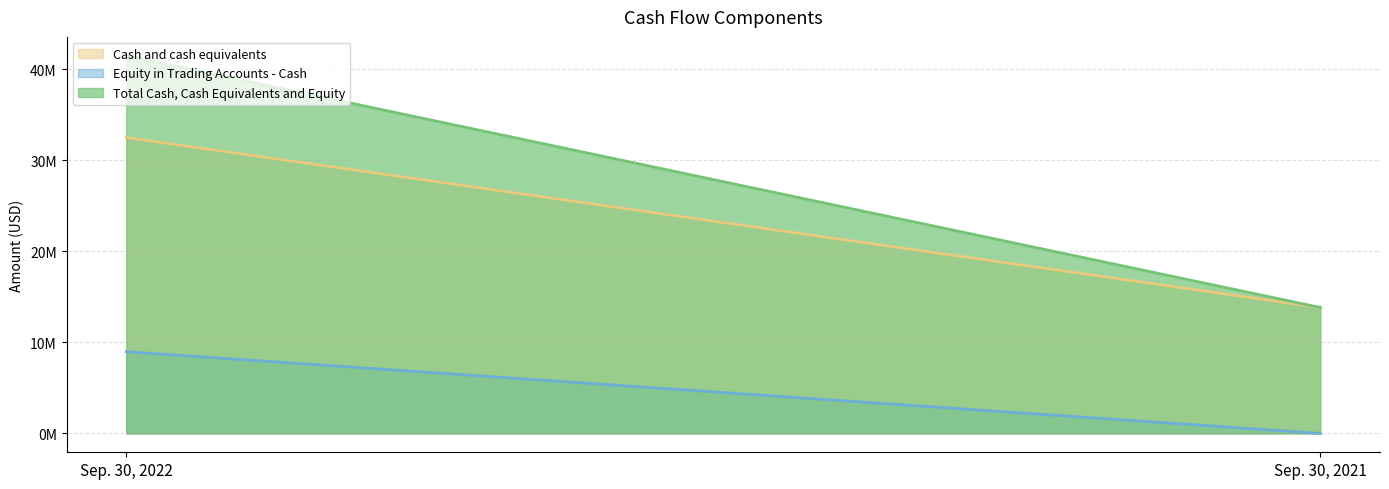

What are all the series names shown in the legend?

Cash and cash equivalents, Equity in Trading Accounts - Cash, Total Cash, Cash Equivalents and Equity